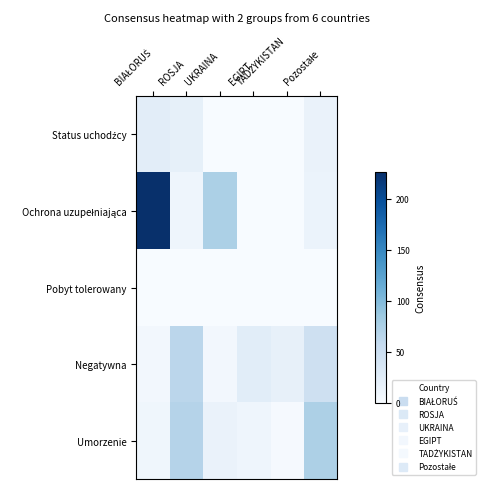

What is the total value across all series at EGIPT?

34